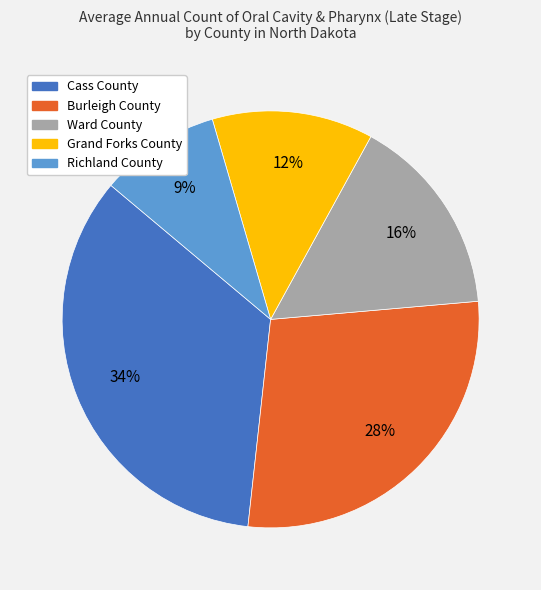

To the nearest percent, what percentage of the pie is Richland County?

9%